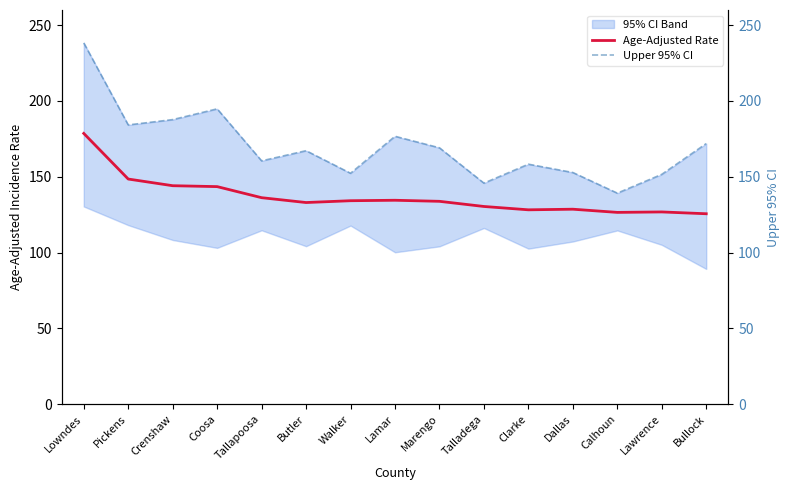

What is the sum of the Age-Adjusted Rate values at Clarke and Walker?

262.4